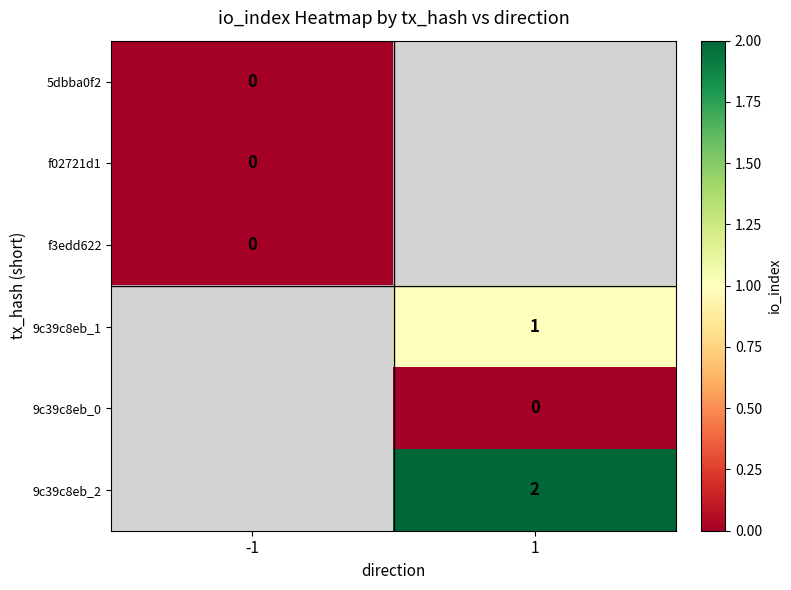

The value of 9c39c8eb_1 at 1 is 1. True or false?

True